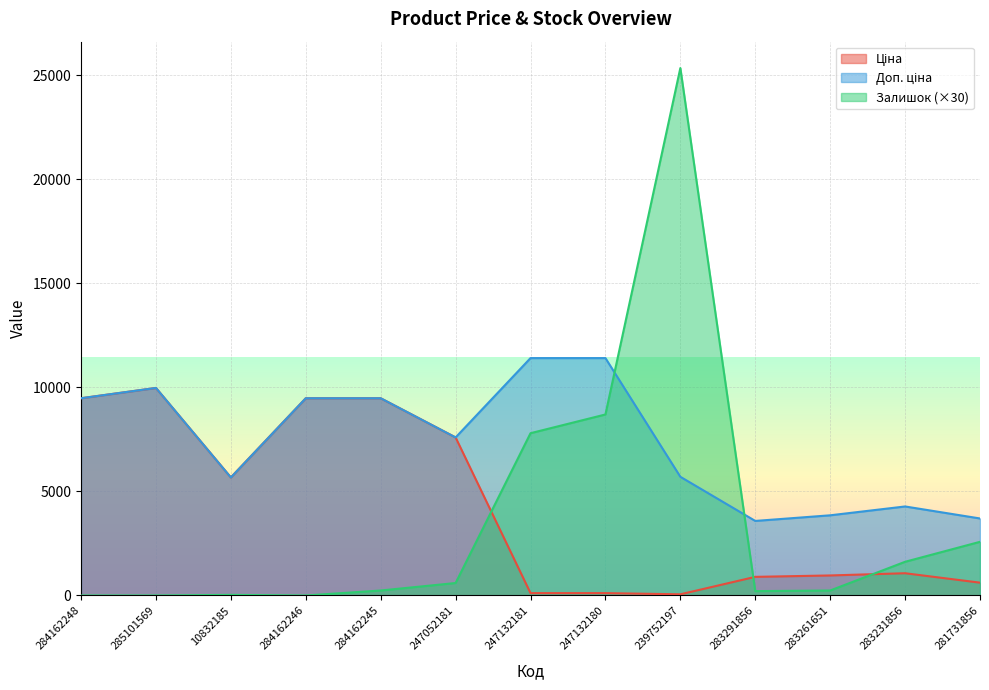

What is the difference between the highest and lowest values at 10832185?

5643.8